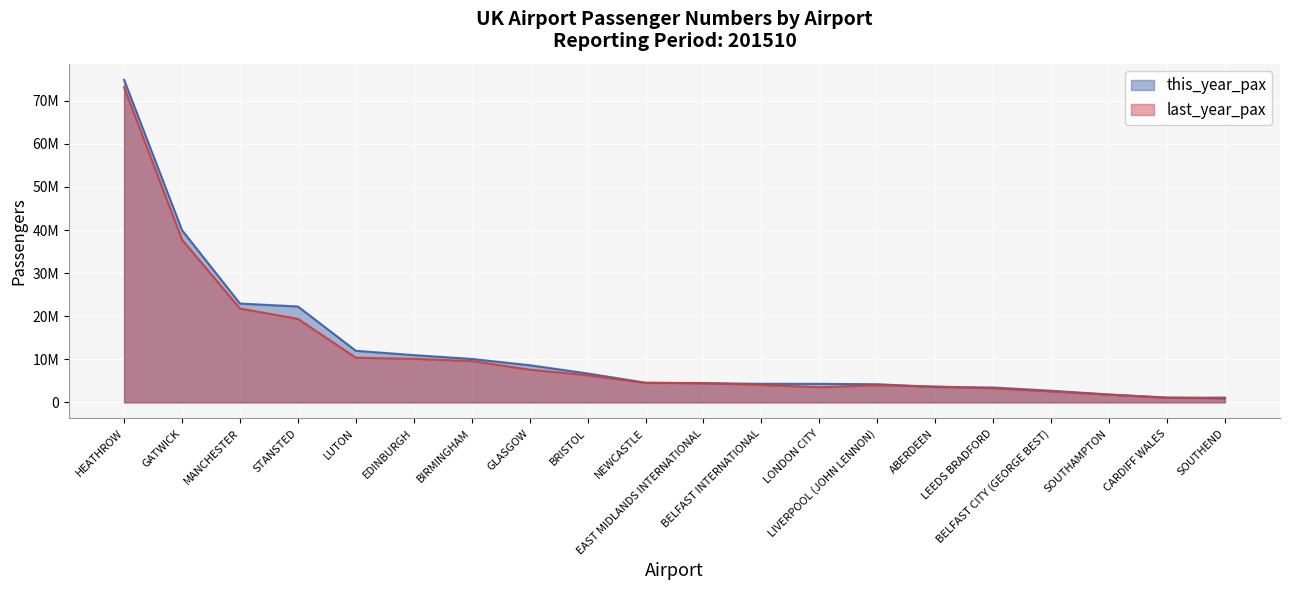

How many categories are shown in the chart?

20